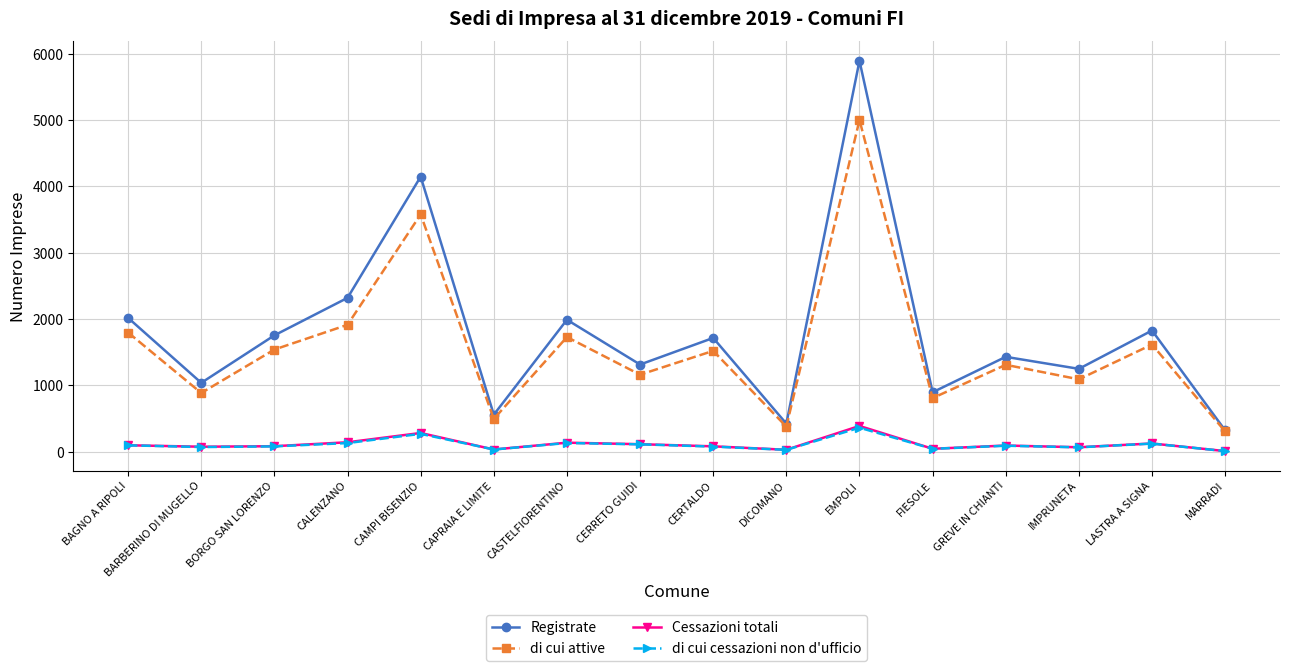

Which series has the largest total across all categories?

Registrate